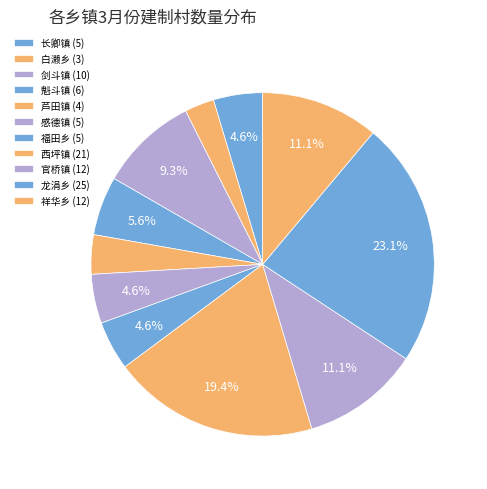

What percentage is the 祥华乡 slice, to the nearest percent?

11%